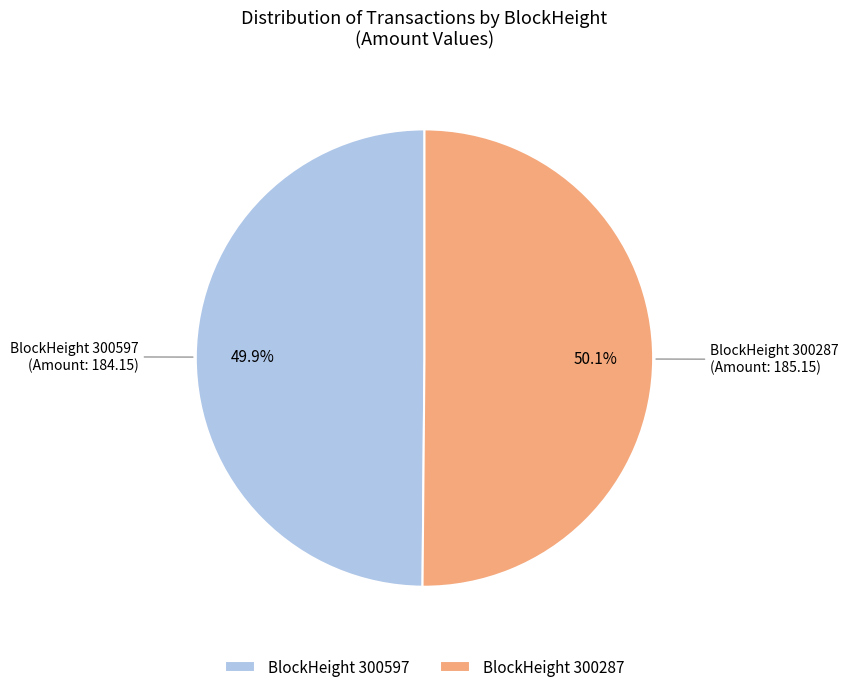

What is the ratio of the value at BlockHeight 300287 to the value at BlockHeight 300597?

1.0